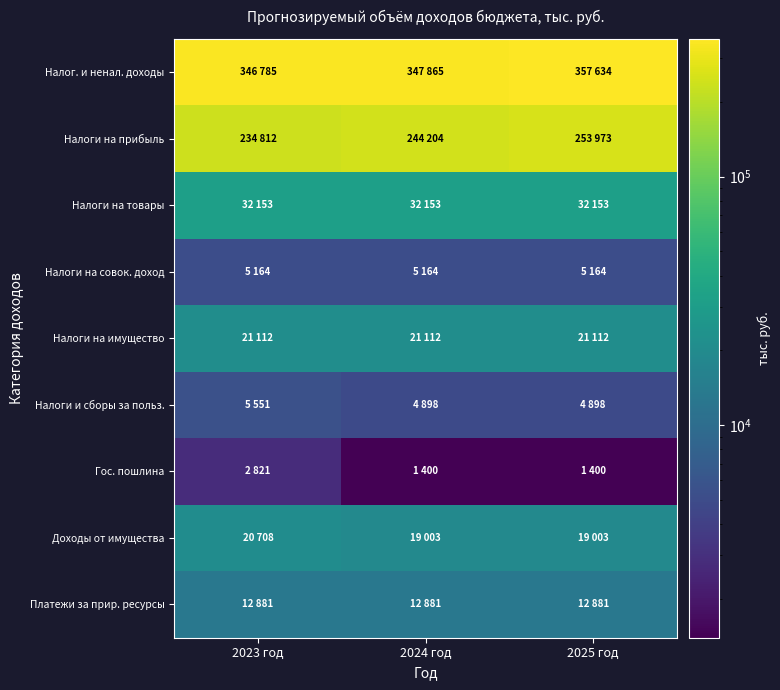

Rank the series by their maximum value, from highest to lowest.

Налог. и ненал. доходы, Налоги на прибыль, Налоги на товары, Налоги на имущество, Доходы от имущества, Платежи за прир. ресурсы, Налоги и сборы за польз., Налоги на совок. доход, Гос. пошлина